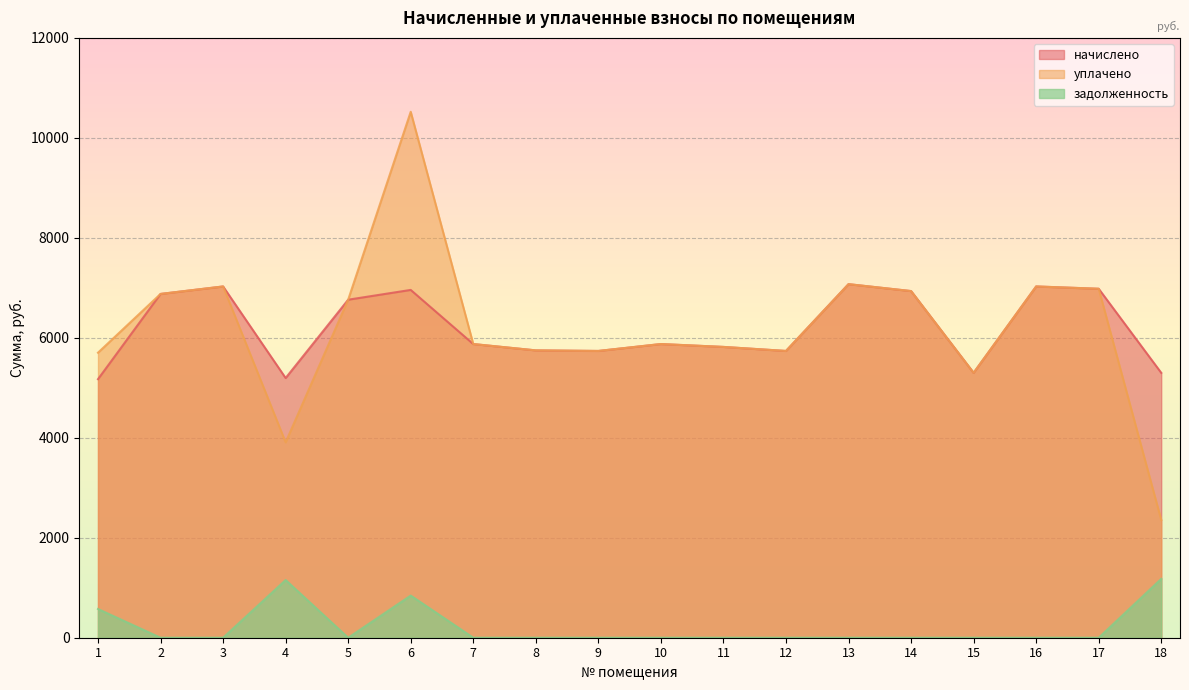

What value does the уплачено series have at 1?

5702.3